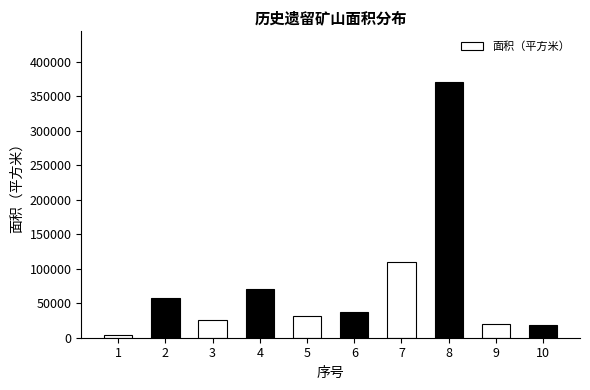

Is it true that the value at 2 is 83037.3?

False